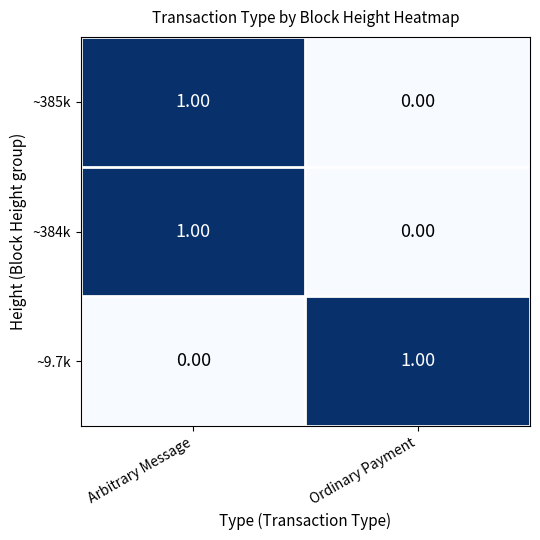

Where is ~9.7k nearest to the value 0?

Arbitrary Message